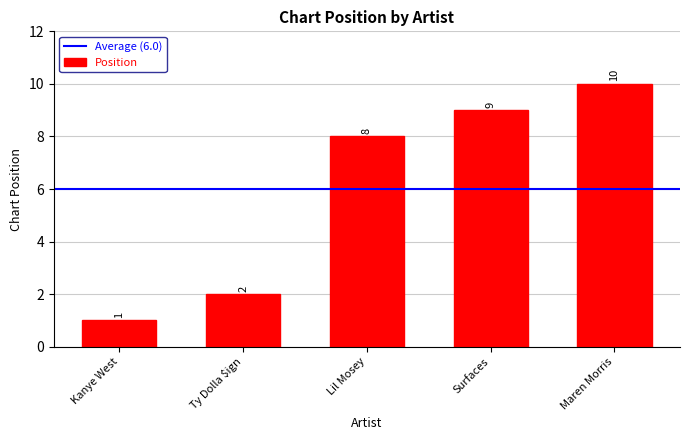

Reading left to right, what are all the values shown in this chart?

Kanye West=1	Ty Dolla $ign=2	Lil Mosey=8	Surfaces=9	Maren Morris=10